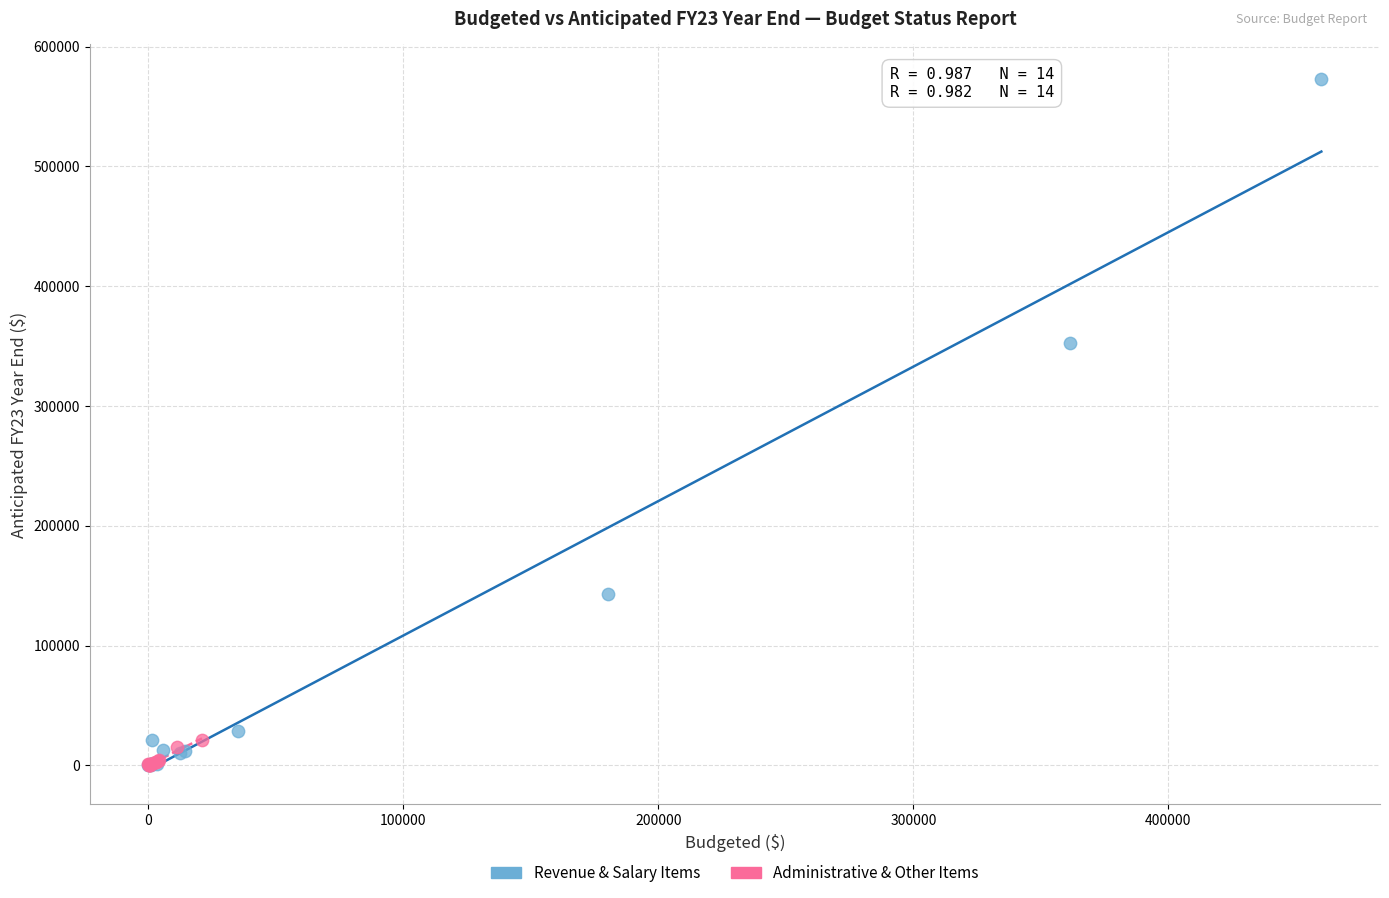

Which series reaches the maximum Y coordinate?

Revenue & Salary Items